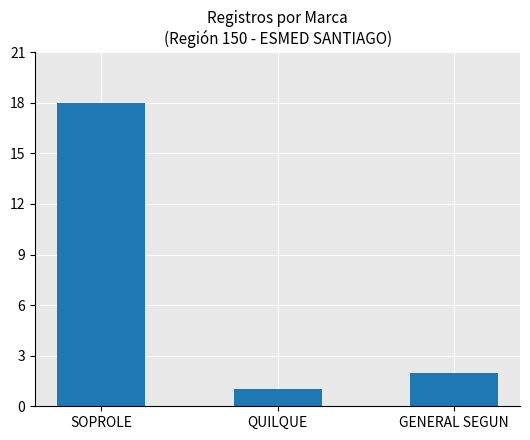

Reading right to left, what are all the values shown in this chart?

2	1	18